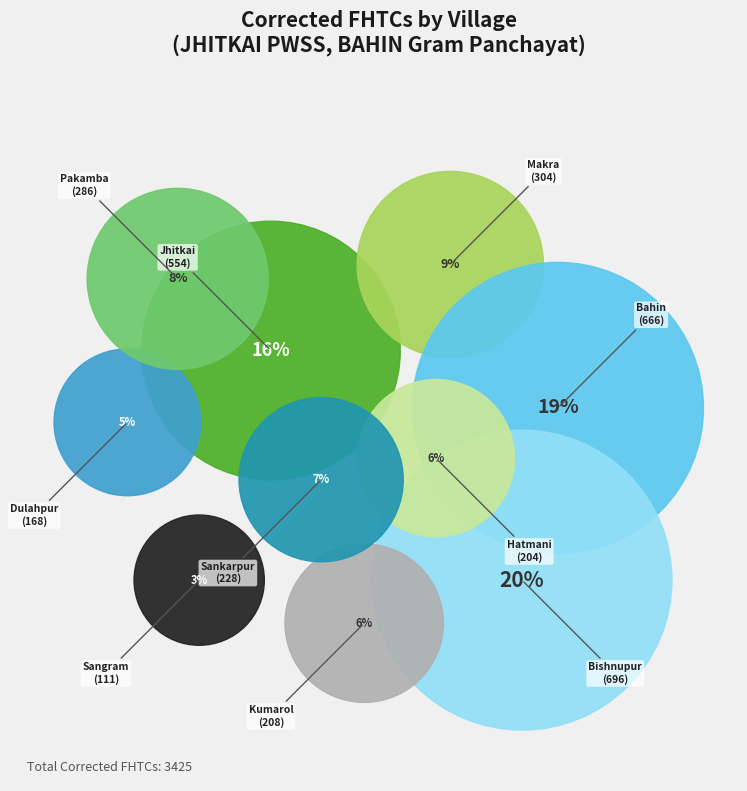

Do Bahin and Sangram together represent more than half of the pie?

No